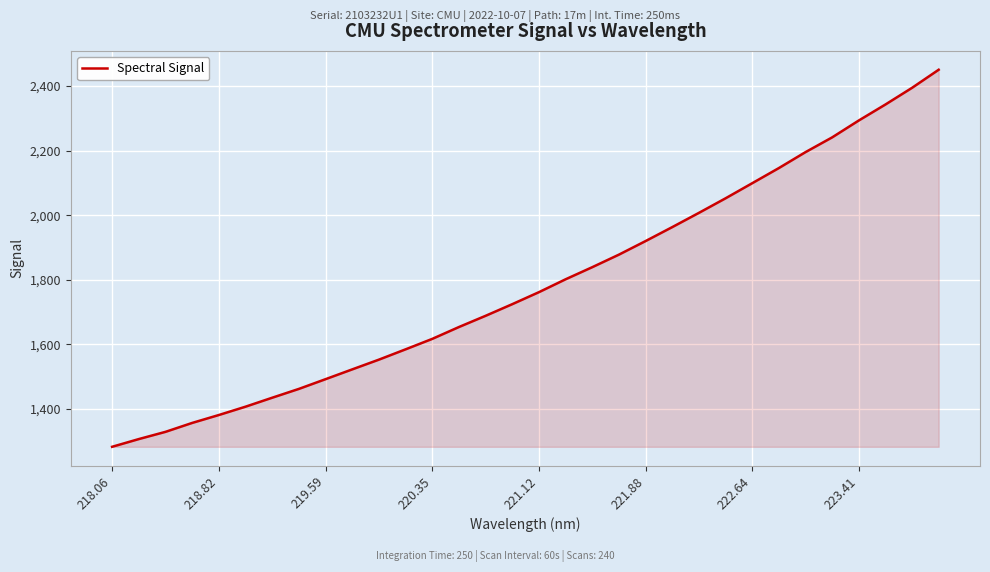

What is the smallest value displayed?

1283.1